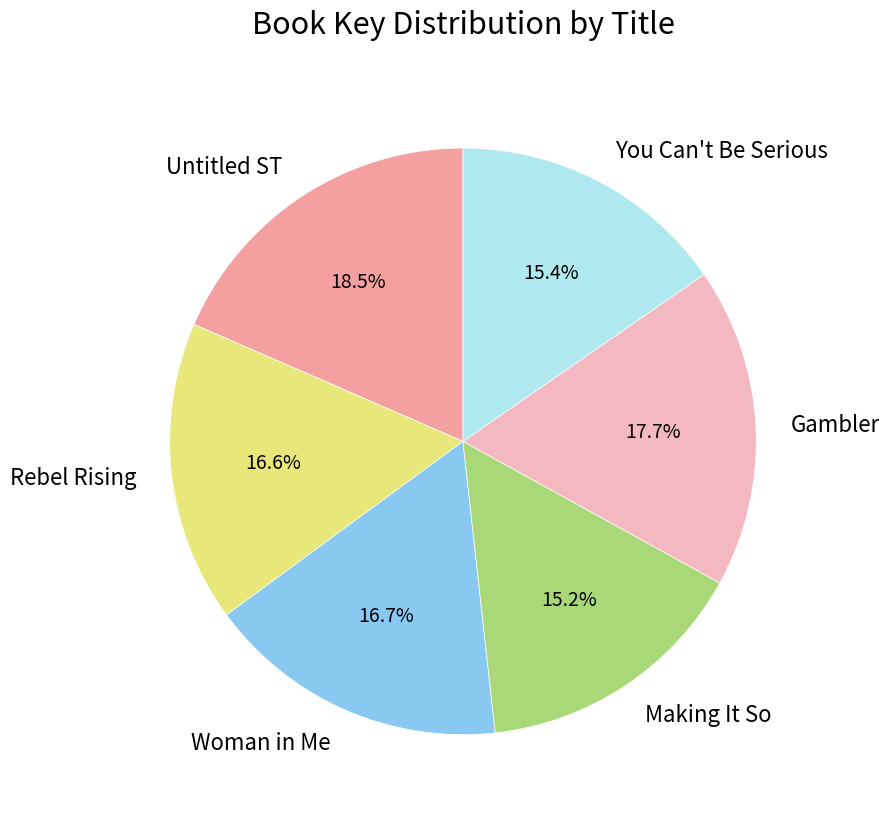

Is there any slice that represents more than half of the pie?

No